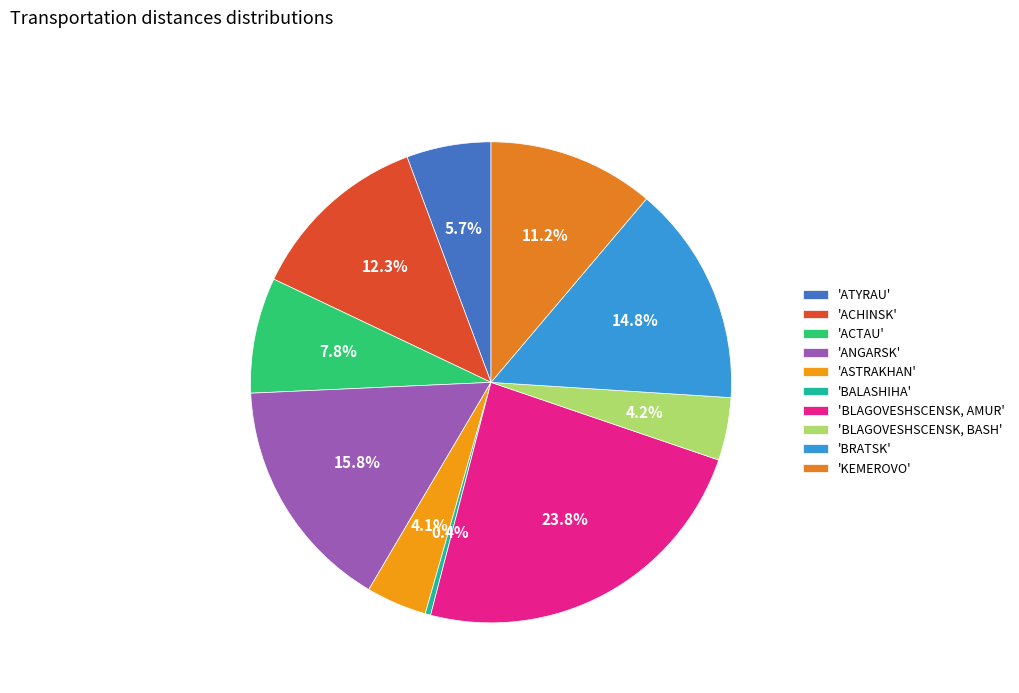

Which category has the biggest portion of the pie?

'BLAGOVESHSCENSK, AMUR'